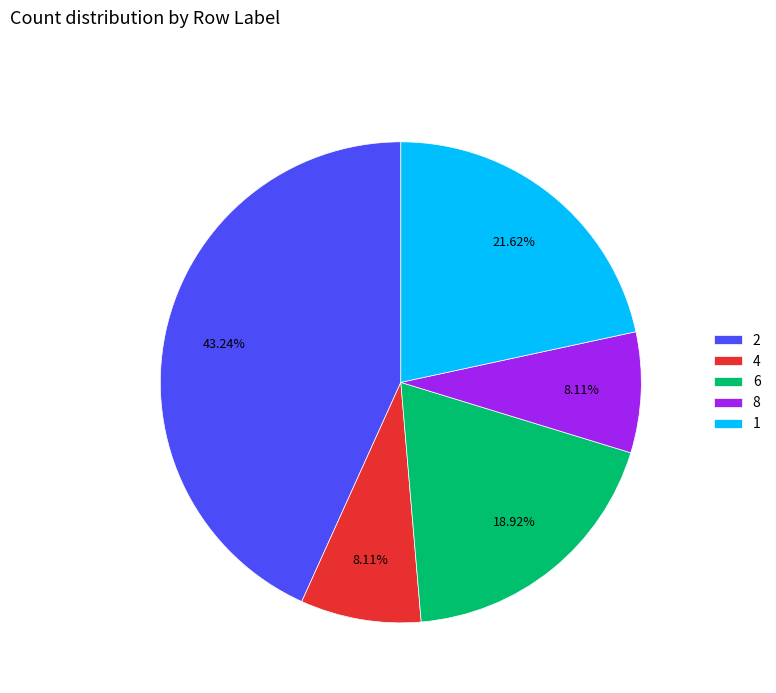

Is there a majority slice in this chart?

No